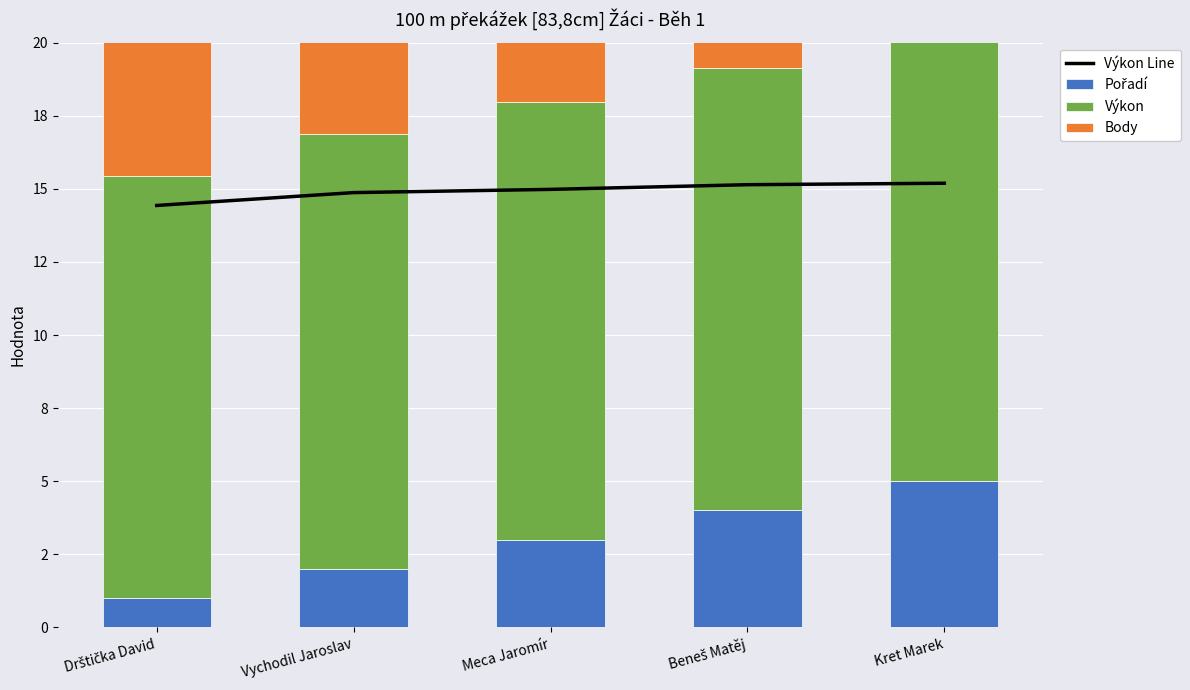

What is the difference between the maximum and minimum values in the Výkon Line series?

0.8